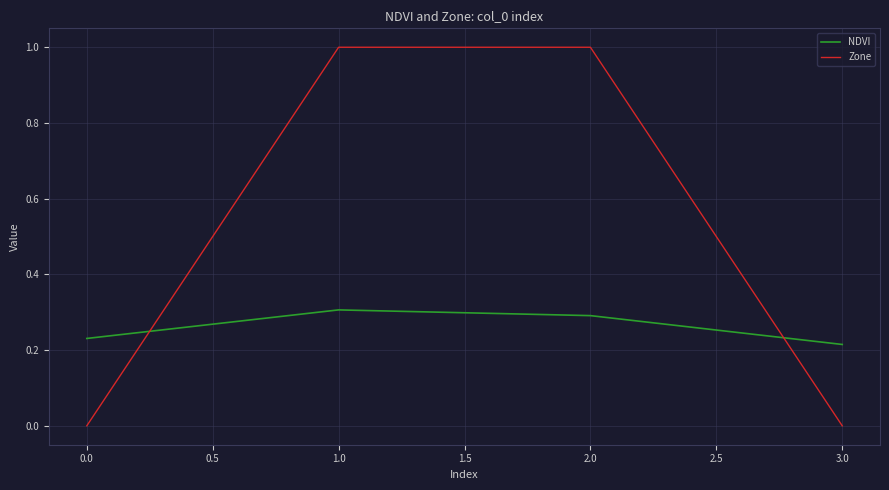

List the series in order of their peak value, lowest first.

NDVI, Zone